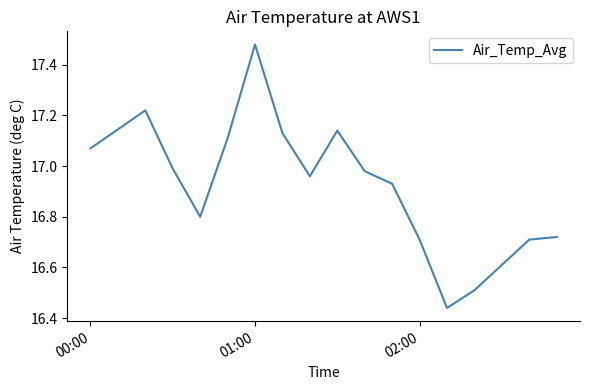

What is the difference between the maximum and minimum values?

1.0